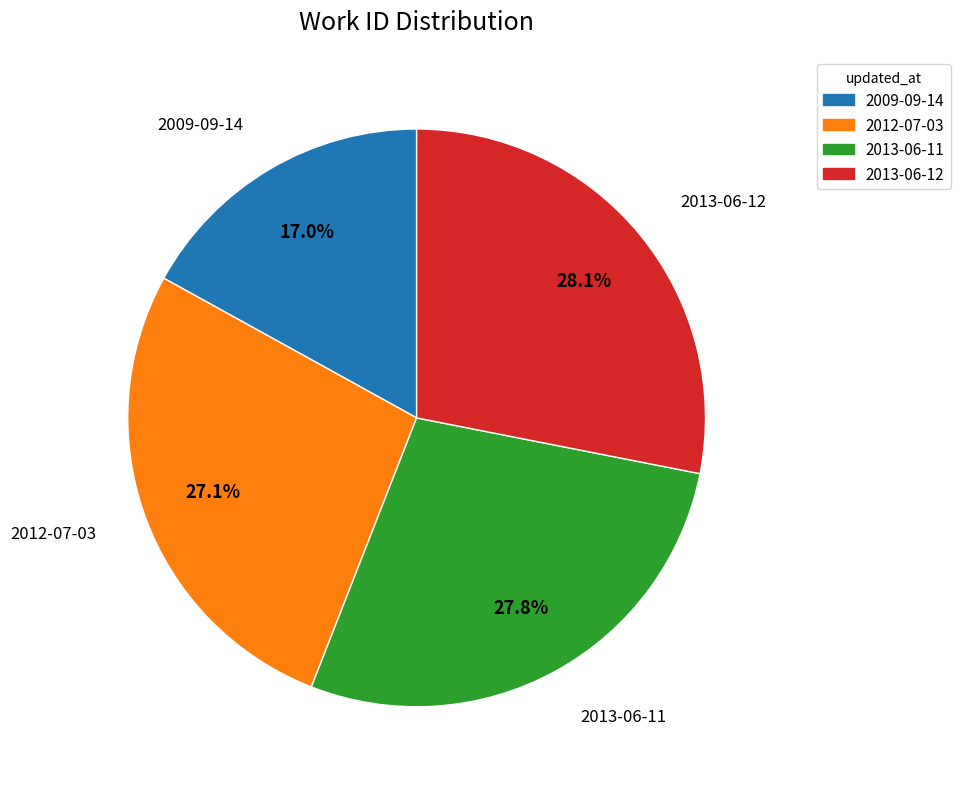

Is there a majority slice in this chart?

No